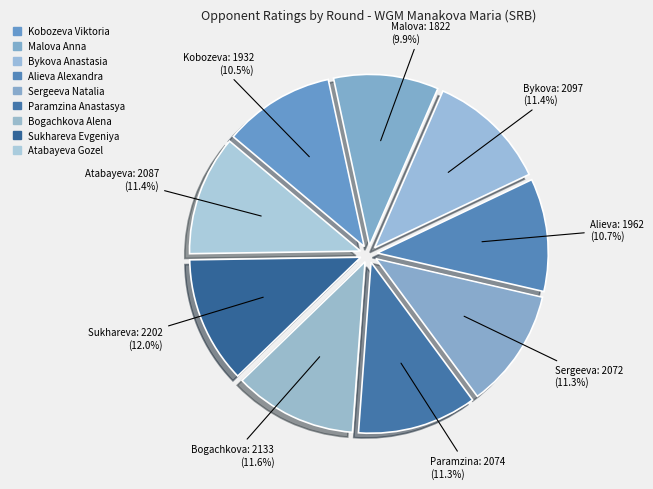

To the nearest percent, what is the average slice percentage?

11%